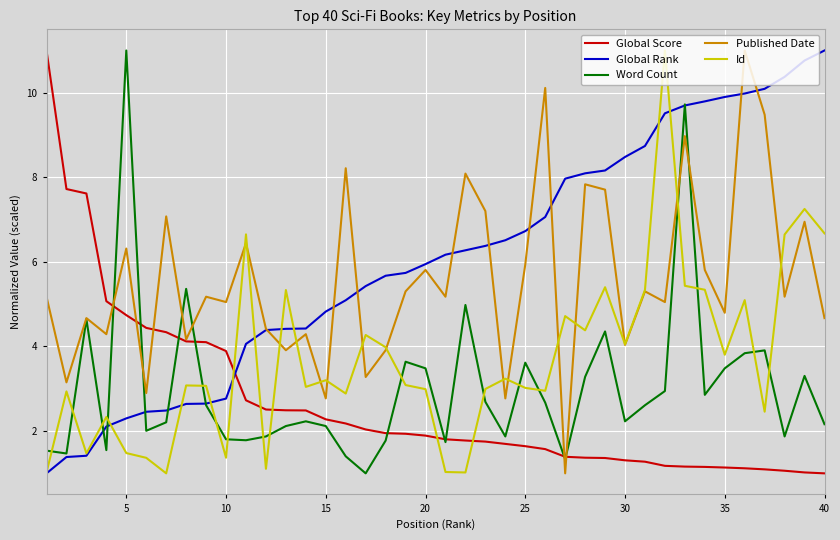

Which series has the largest total across all categories?

Global Rank